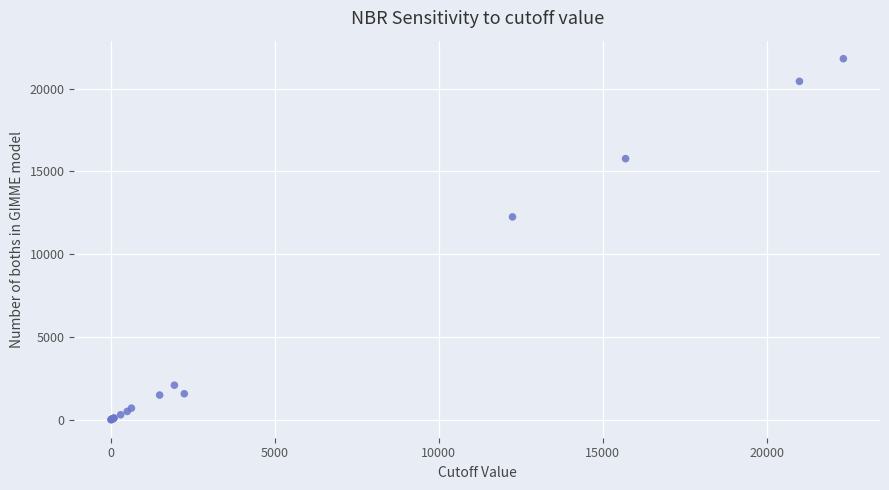

What Y value in the scatter plot is closest to 10903?

12250.2